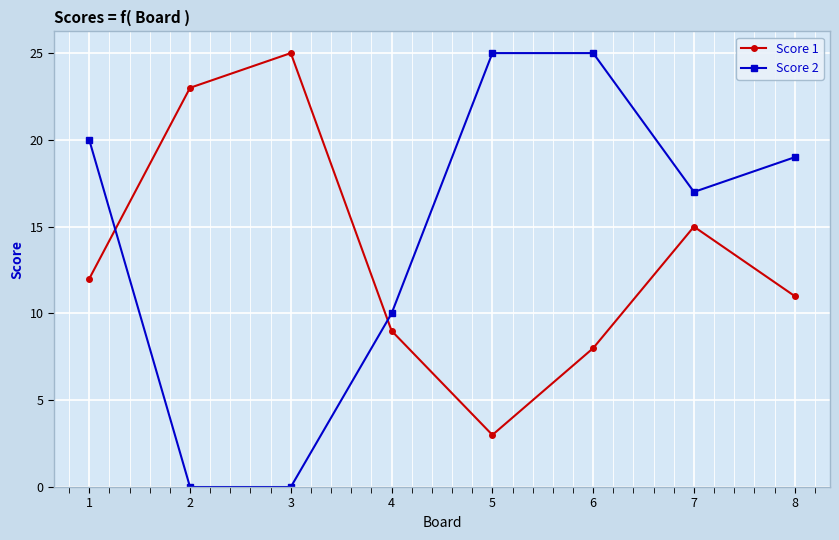

Count the number of categories in the chart.

8